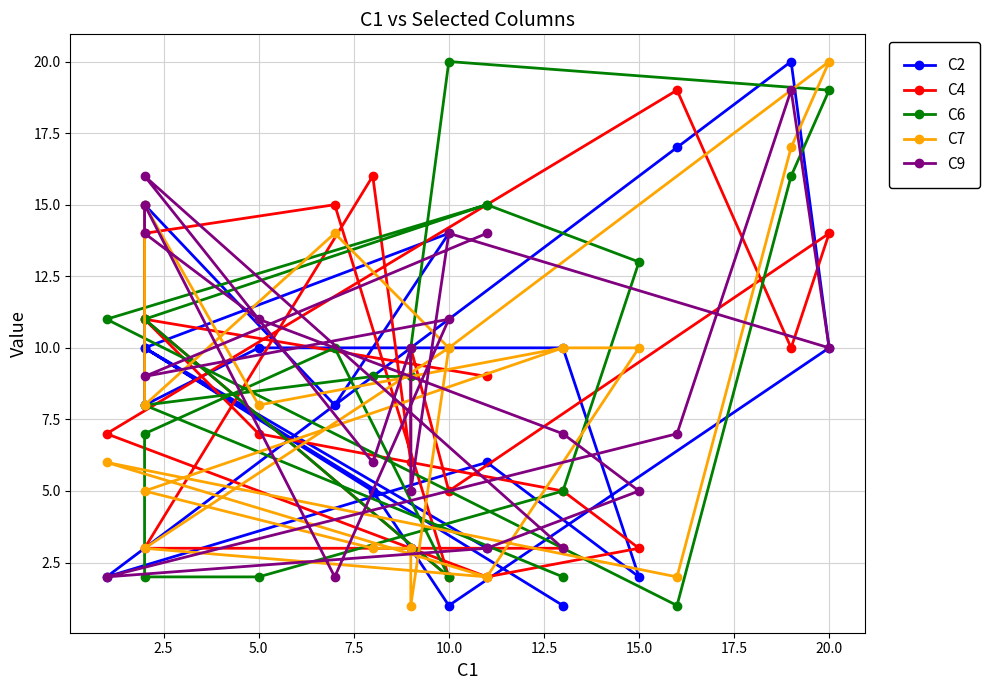

Where does the C7 series first go above 8?

10.0